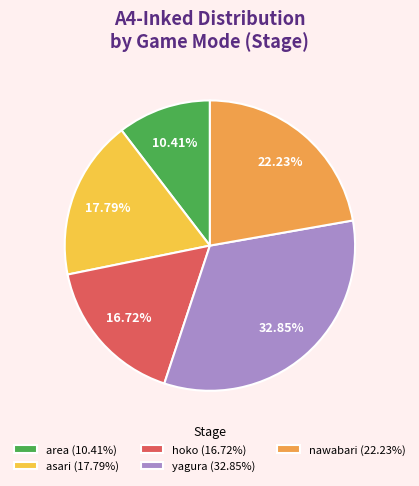

Does asari (17.79%) represent more than half of the total?

No